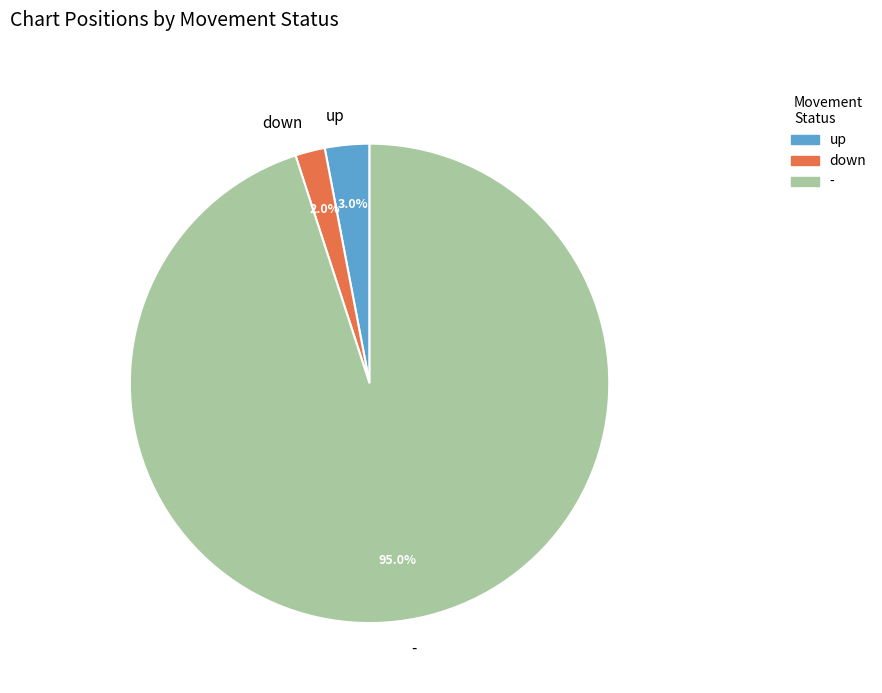

Rank the categories by value from lowest to highest.

down, up, -